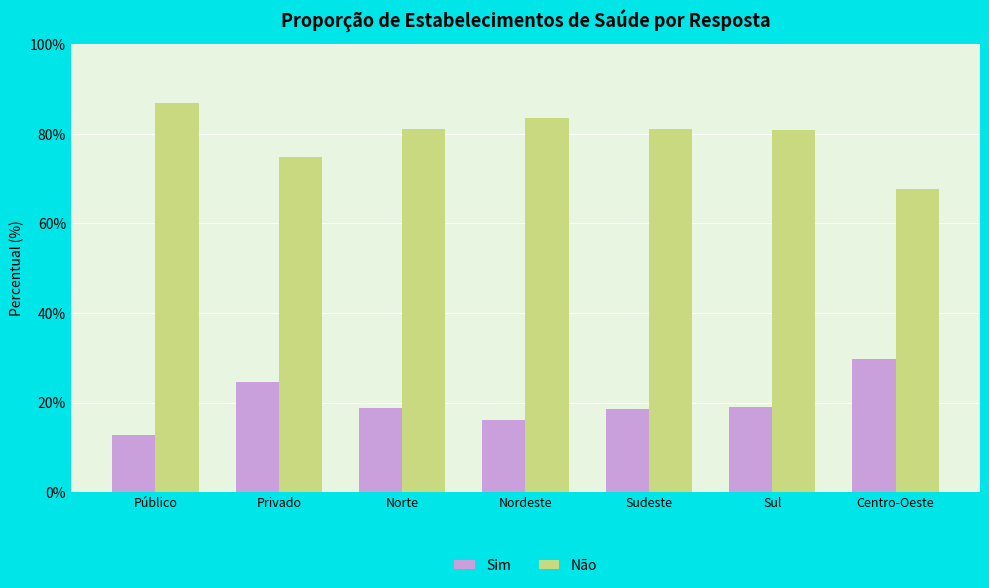

What is the difference between the second highest and second lowest values in the Não series?

8.8